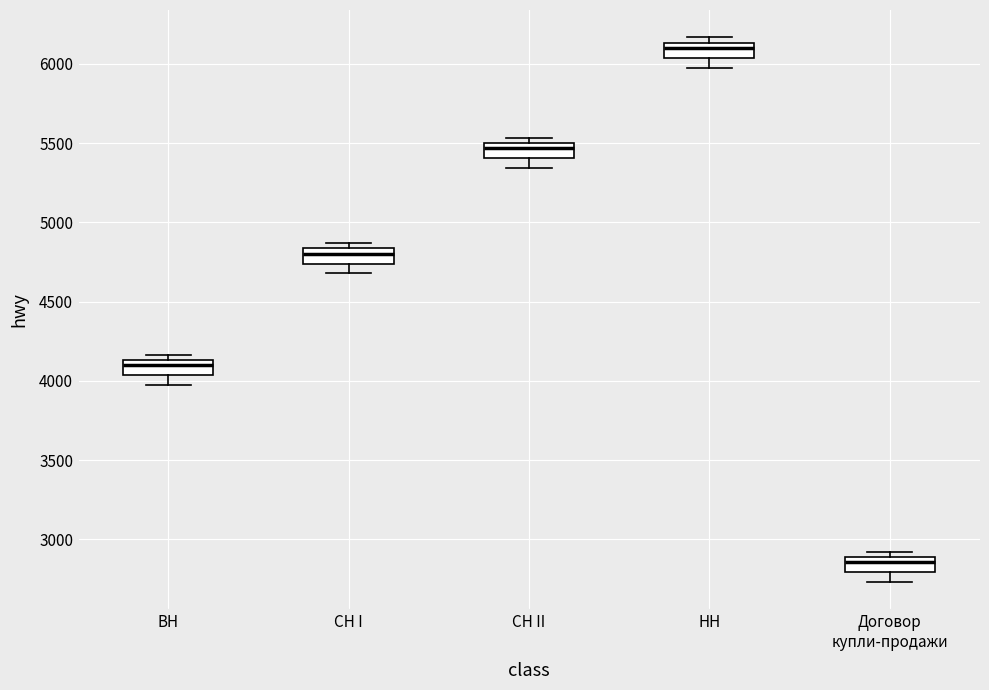

Where is the lower edge of the box for СН II on the y-axis? The values are not printed on the chart, so give them approximately, as read against the axis.

5400